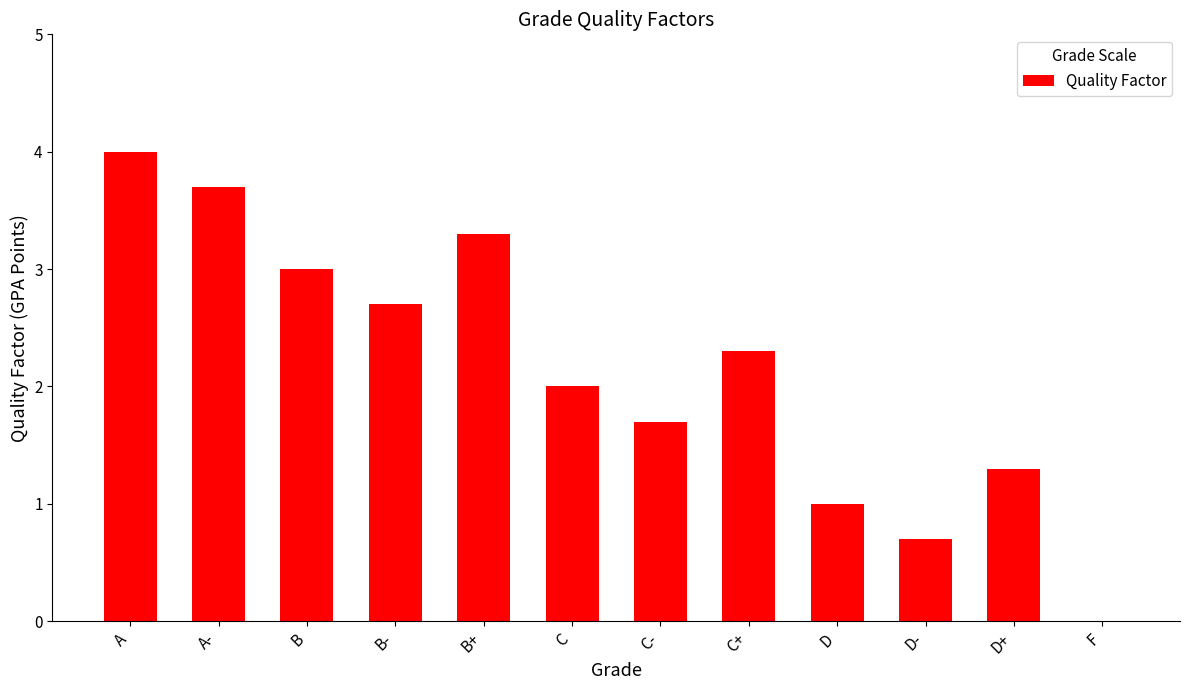

Is it true that the value at B is 5.3?

False